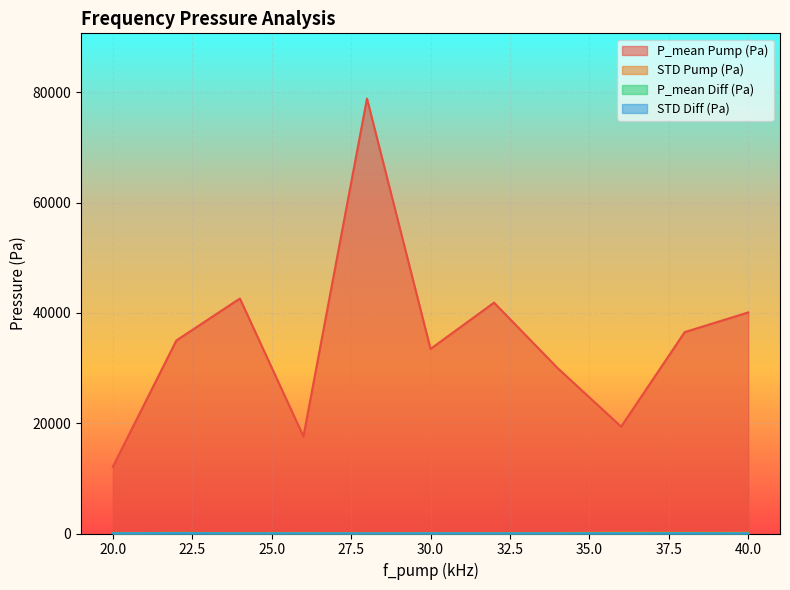

What is the total value across all series at 40.0?

40280.0